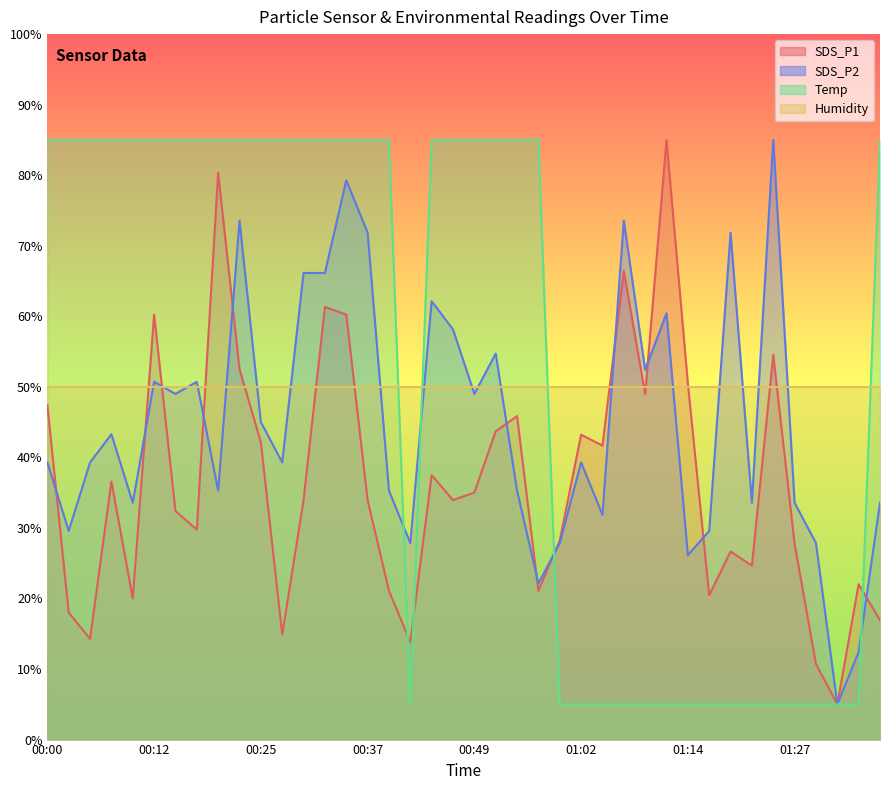

Which category has the highest value in the SDS_P2 series?

01:24